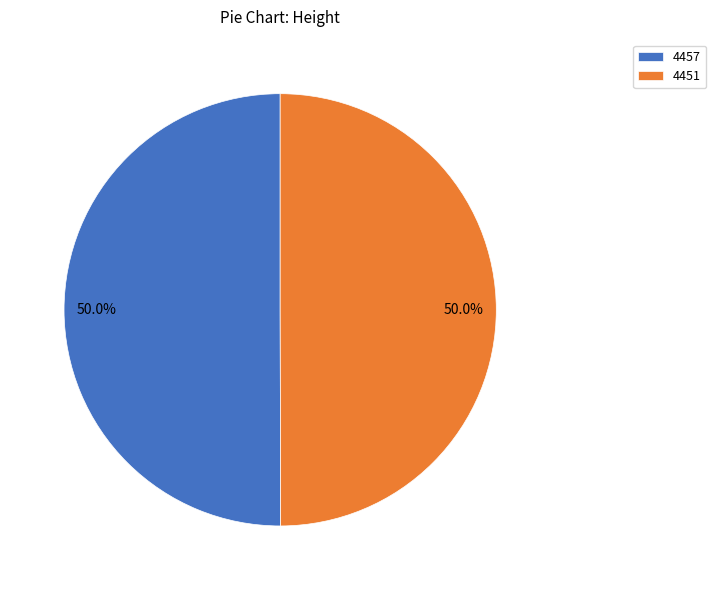

Is the sum of 4457 and 4451 greater than half?

Yes